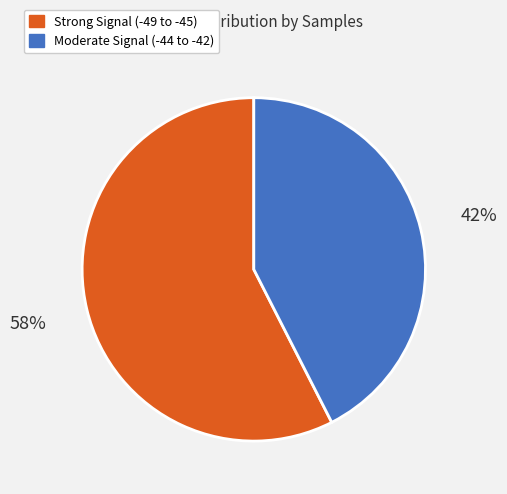

To the nearest percent, what is the average slice percentage?

50%